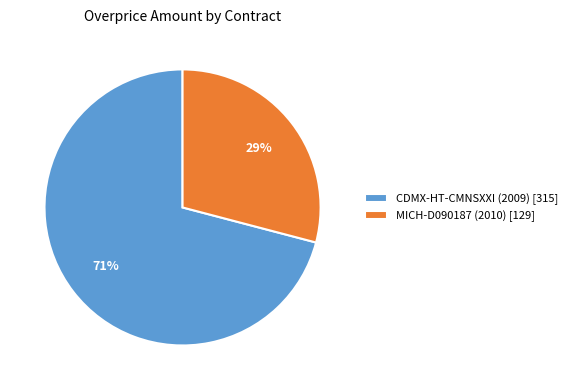

Do MICH-D090187 (2010) [129] and CDMX-HT-CMNSXXI (2009) [315] together represent more than half of the pie?

Yes